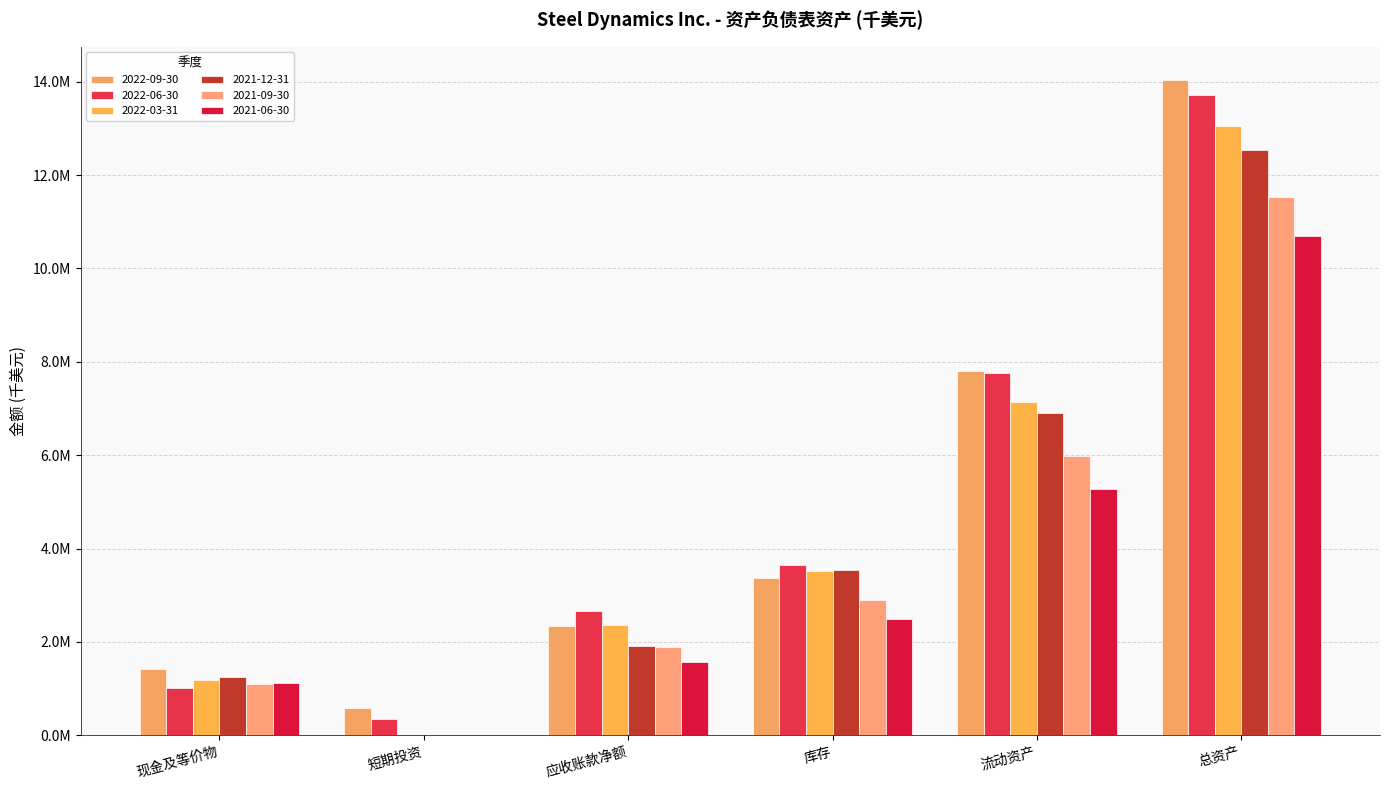

Are the bars horizontal?

No